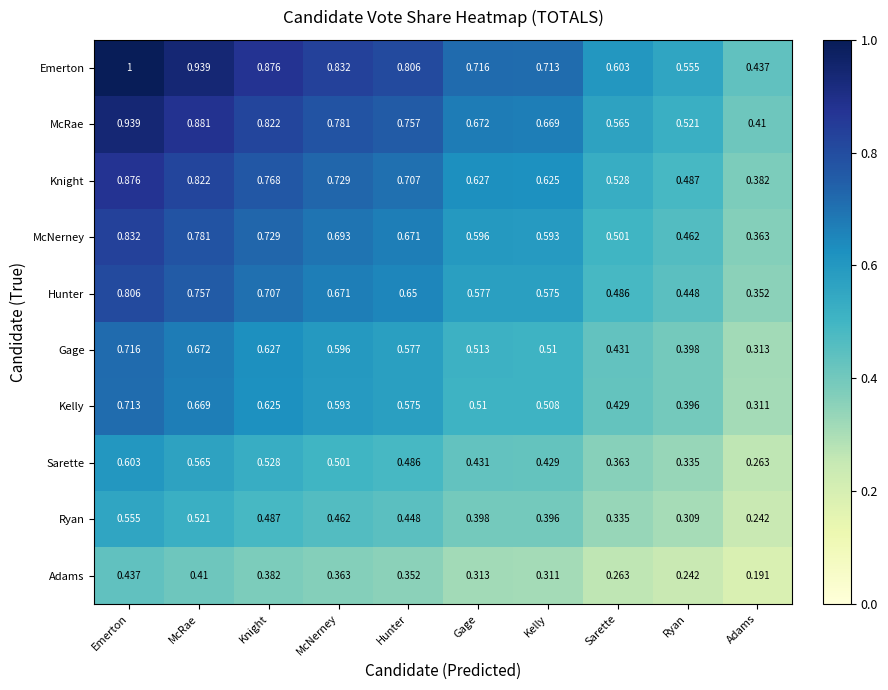

Which label corresponds to the largest value in the chart?

Emerton